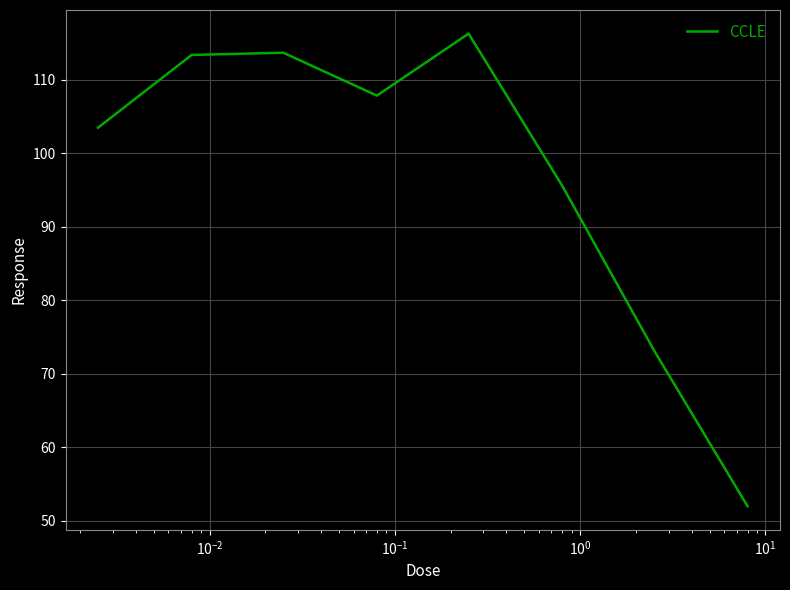

Reading left to right, what are all the values shown in this chart?

103.5	113.4	113.7	107.9	116.3	95.6	73.0	52.0